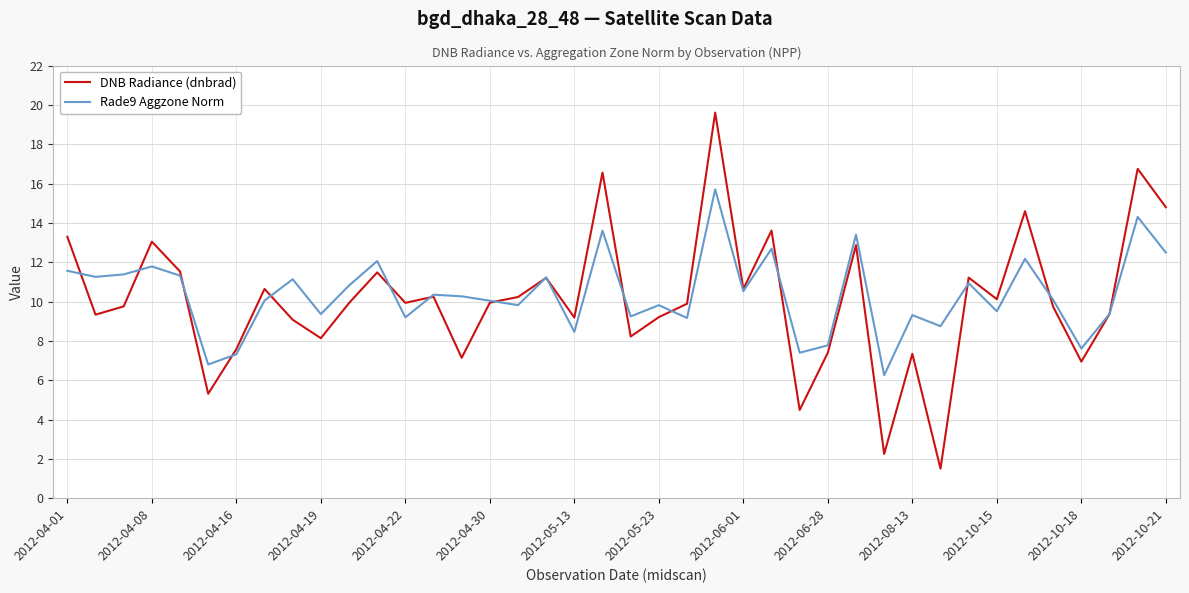

Which series has the widest spread of values?

DNB Radiance (dnbrad)